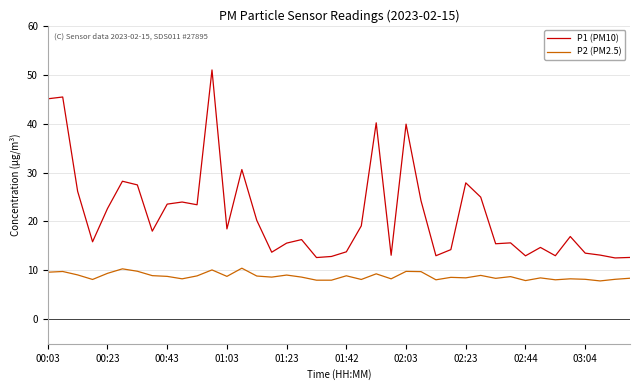

Which series has the largest total across all categories?

P1 (PM10)